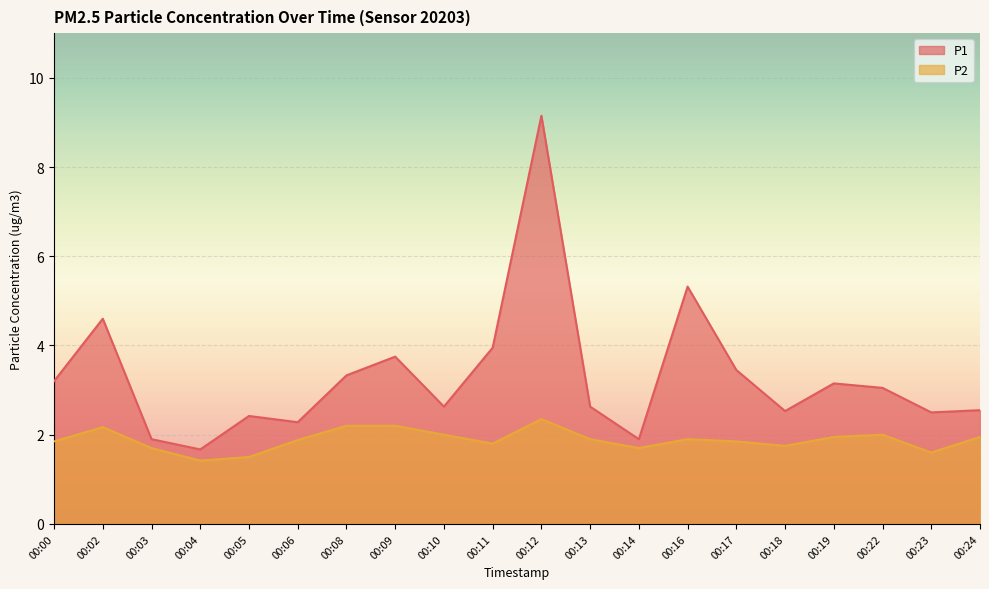

True or false: P1 has more than 1 points higher than both neighbors.

True